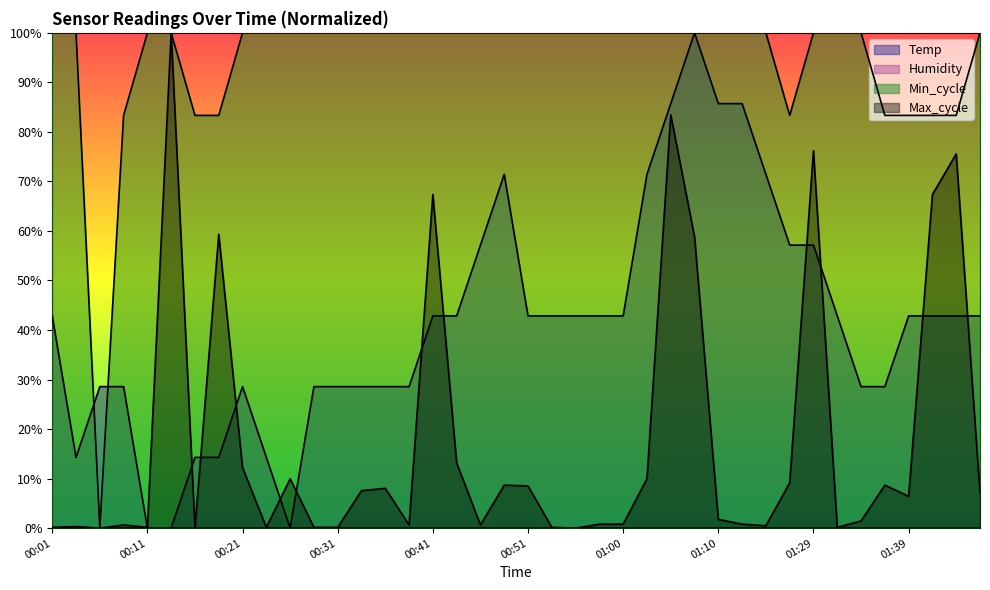

Which series has the widest spread of values?

Temp